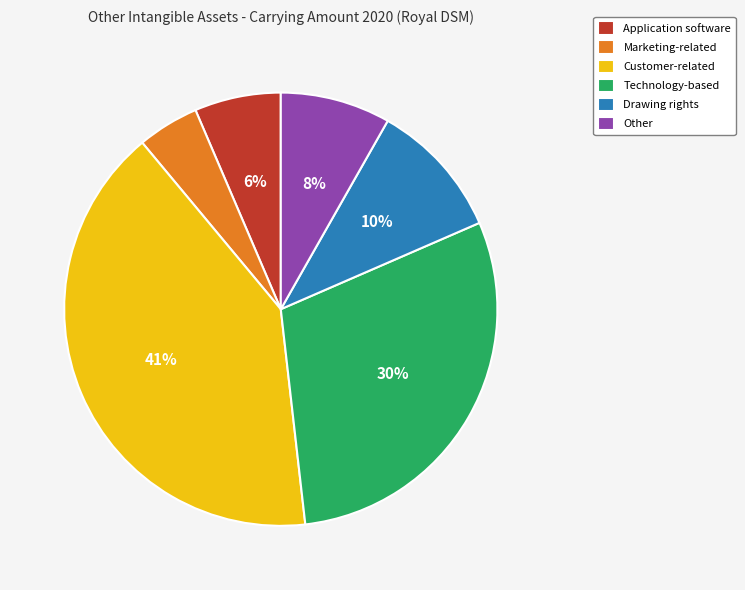

How many segments does this pie chart have?

6